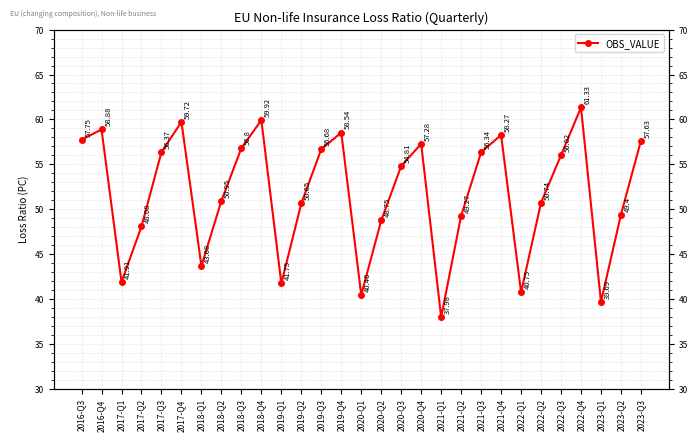

At which category does the data reach its first local peak?

2016-Q4